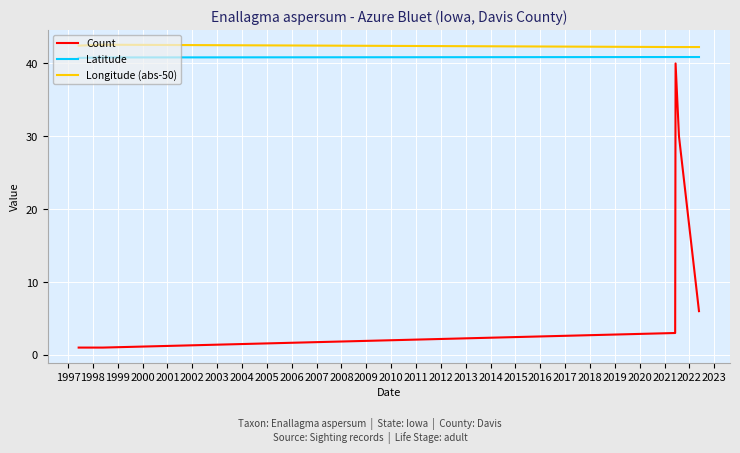

True or false: Latitude and Longitude (abs-50) intersect in this chart.

False